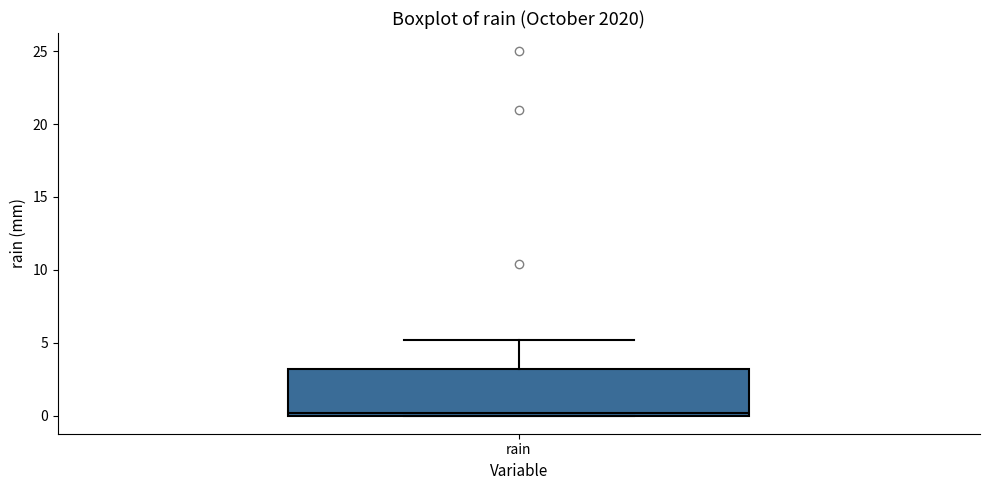

Where does the upper whisker of the box for rain end on the y-axis? The values are not printed on the chart, so give them approximately, as read against the axis.

5